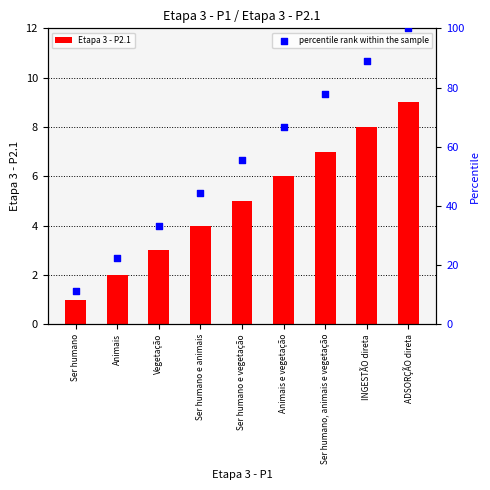

At how many categories does at least one series exceed 89?

1